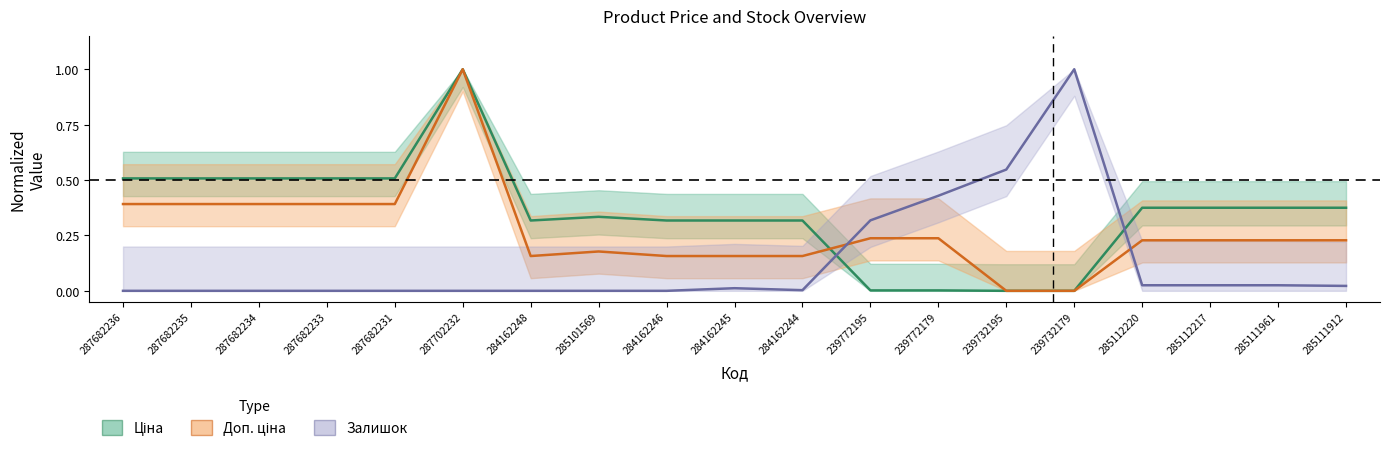

What position from the right is 285111961?

2